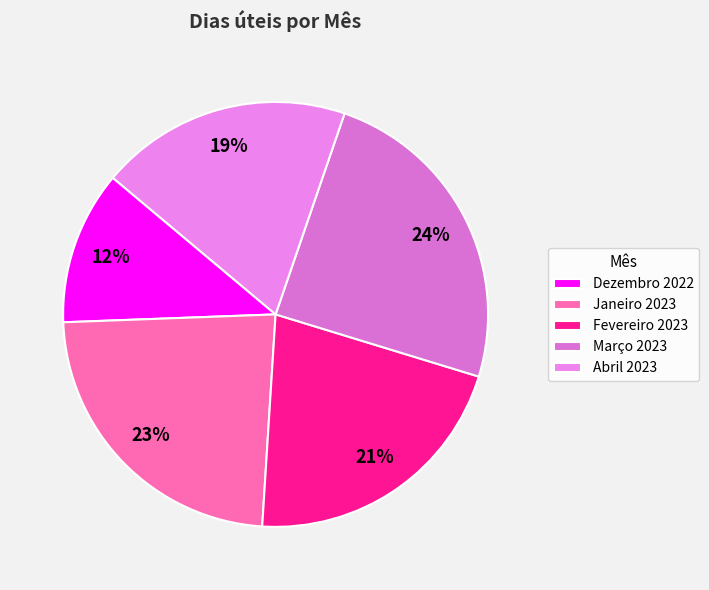

What is the change in value from Dezembro 2022 to Abril 2023?

+7